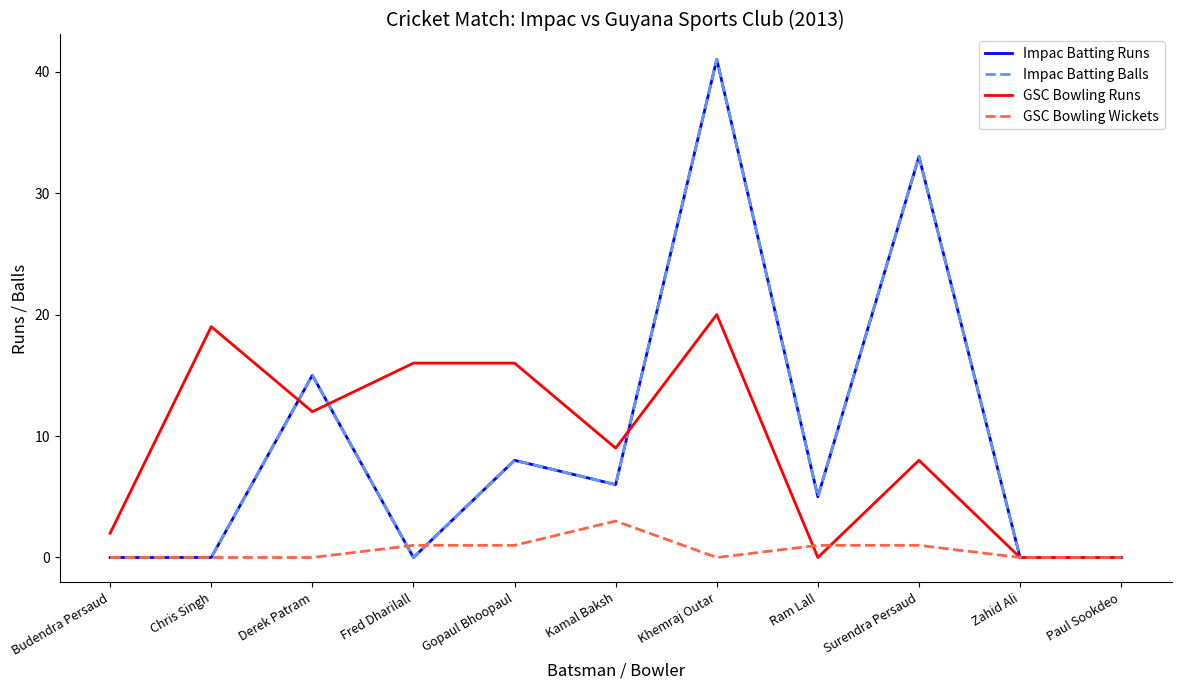

Between Fred Dharilall and Paul Sookdeo, which series saw the biggest shift?

GSC Bowling Runs